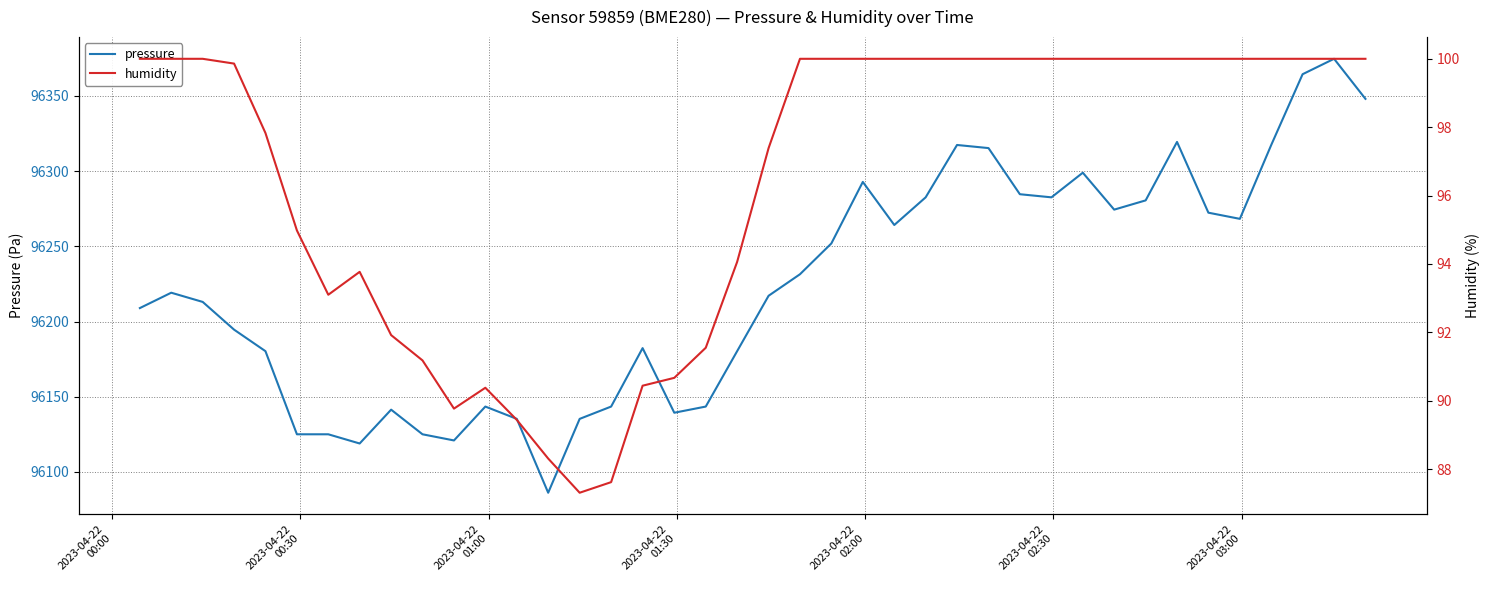

What is the value of the pressure point at the 38th from the left?

96364.5